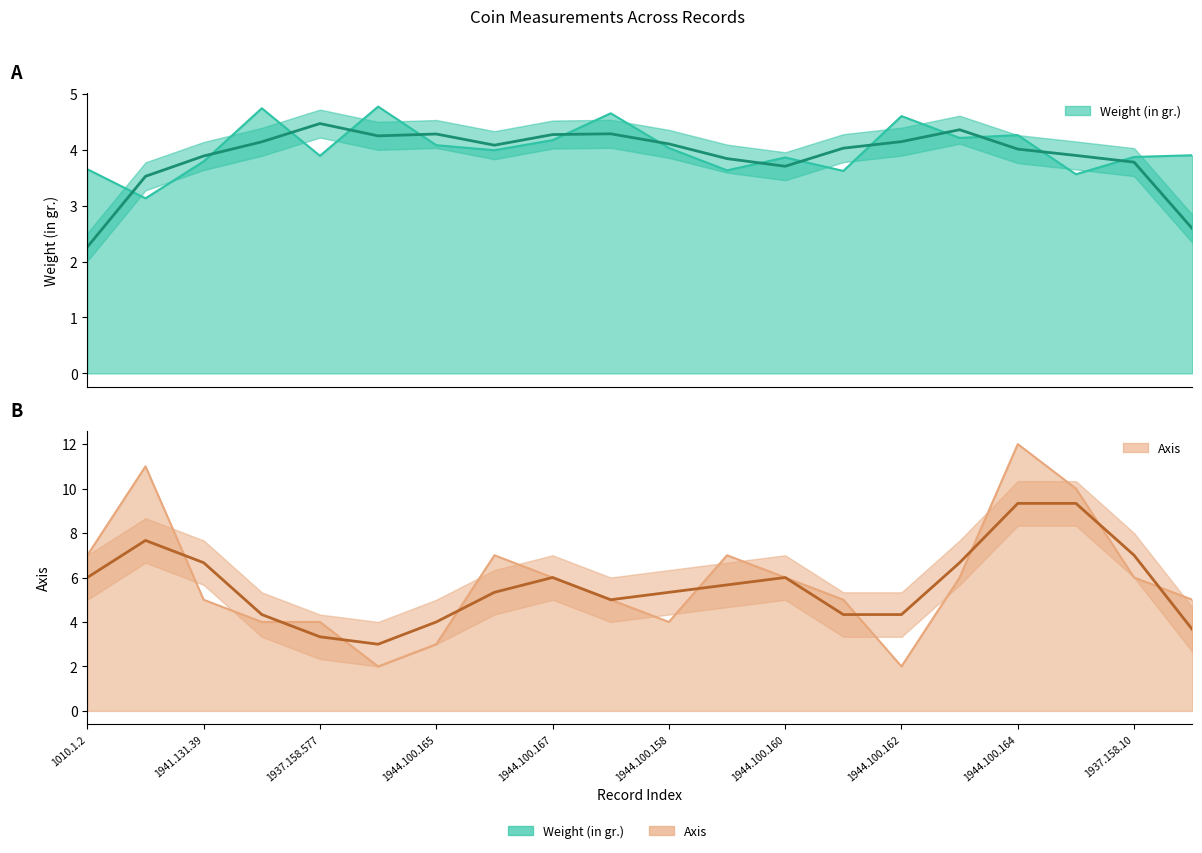

What are all the series names shown in the legend?

Weight (in gr.), Axis